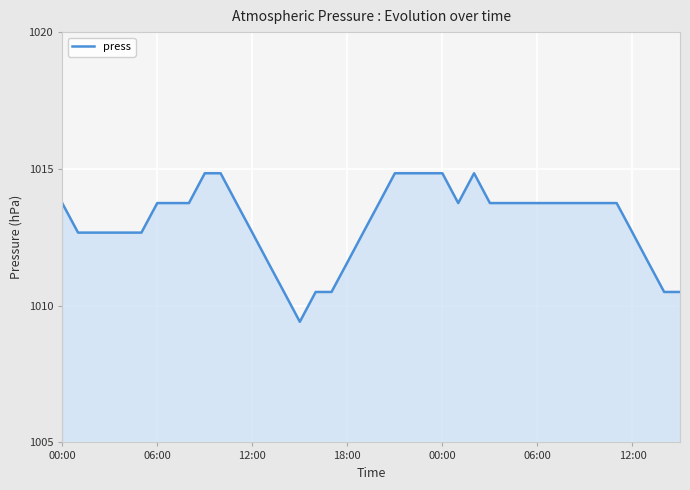

What is the difference between the maximum and minimum values?

5.4